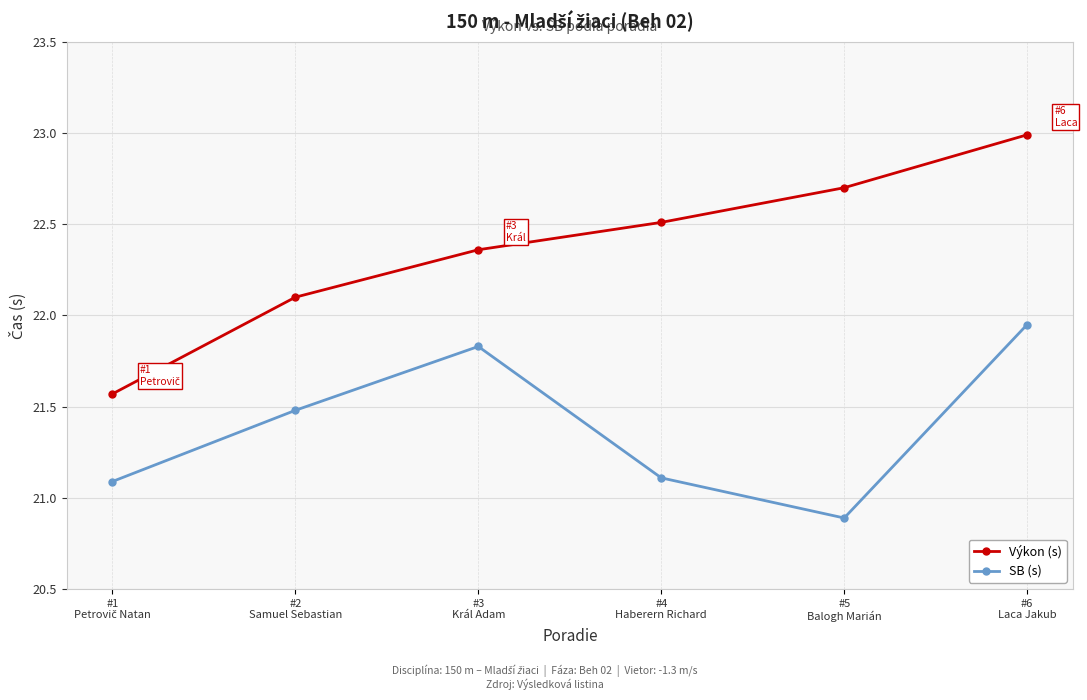

What is the spread (max minus min) of values at #2
Samuel Sebastian?

0.6